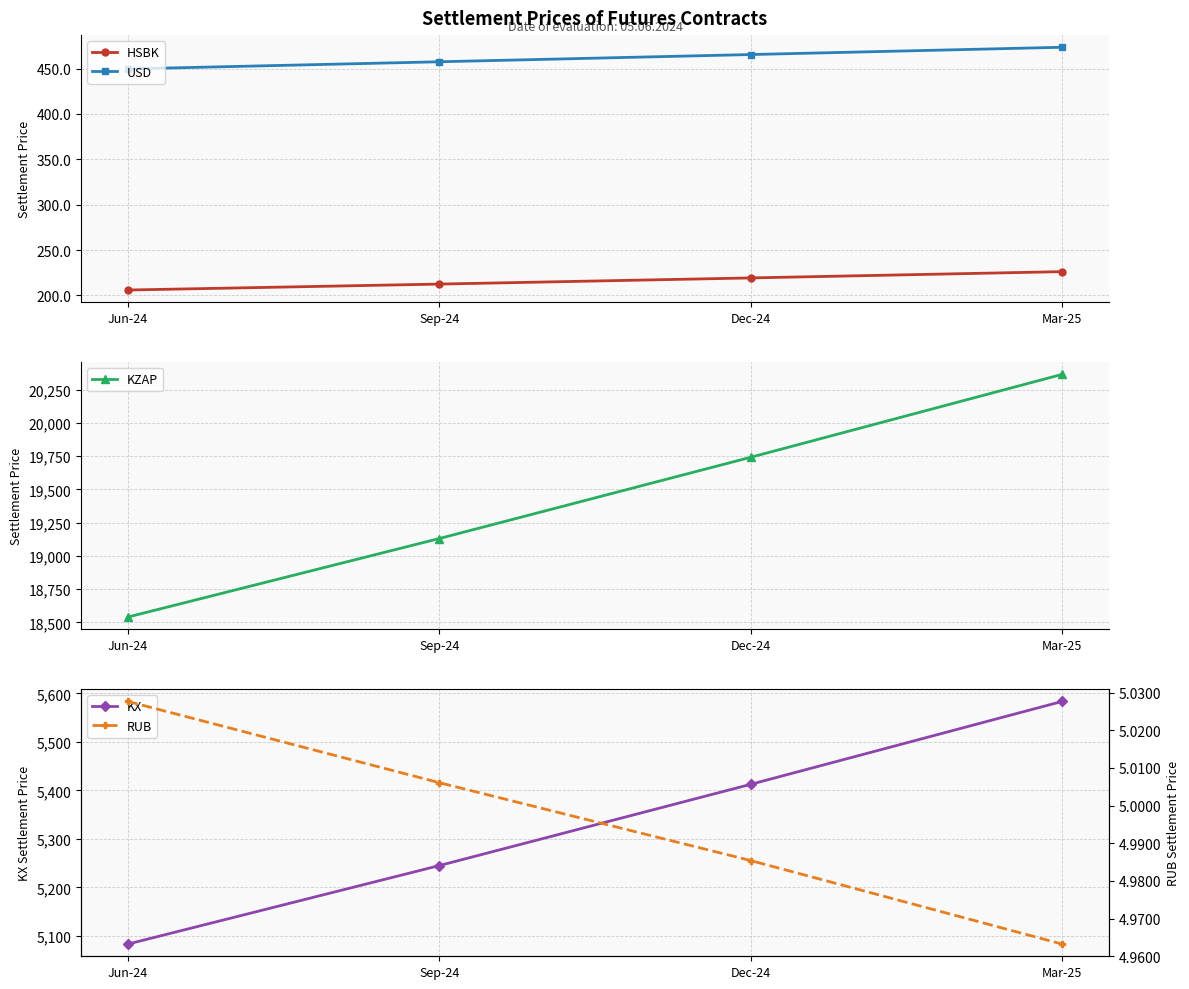

Reading left to right, transcribe all the data shown in this chart.

HSBK: Jun-24=205.9	Sep-24=212.5	Dec-24=219.3	Mar-25=226.2
USD: Jun-24=449.7	Sep-24=457.6	Dec-24=465.5	Mar-25=473.6
KZAP: Jun-24=18539.5	Sep-24=19129.9	Dec-24=19740.9	Mar-25=20364.4
KX: Jun-24=5083.2	Sep-24=5245.1	Dec-24=5412.6	Mar-25=5583.6
RUB: Jun-24=5.0	Sep-24=5.0	Dec-24=5.0	Mar-25=5.0